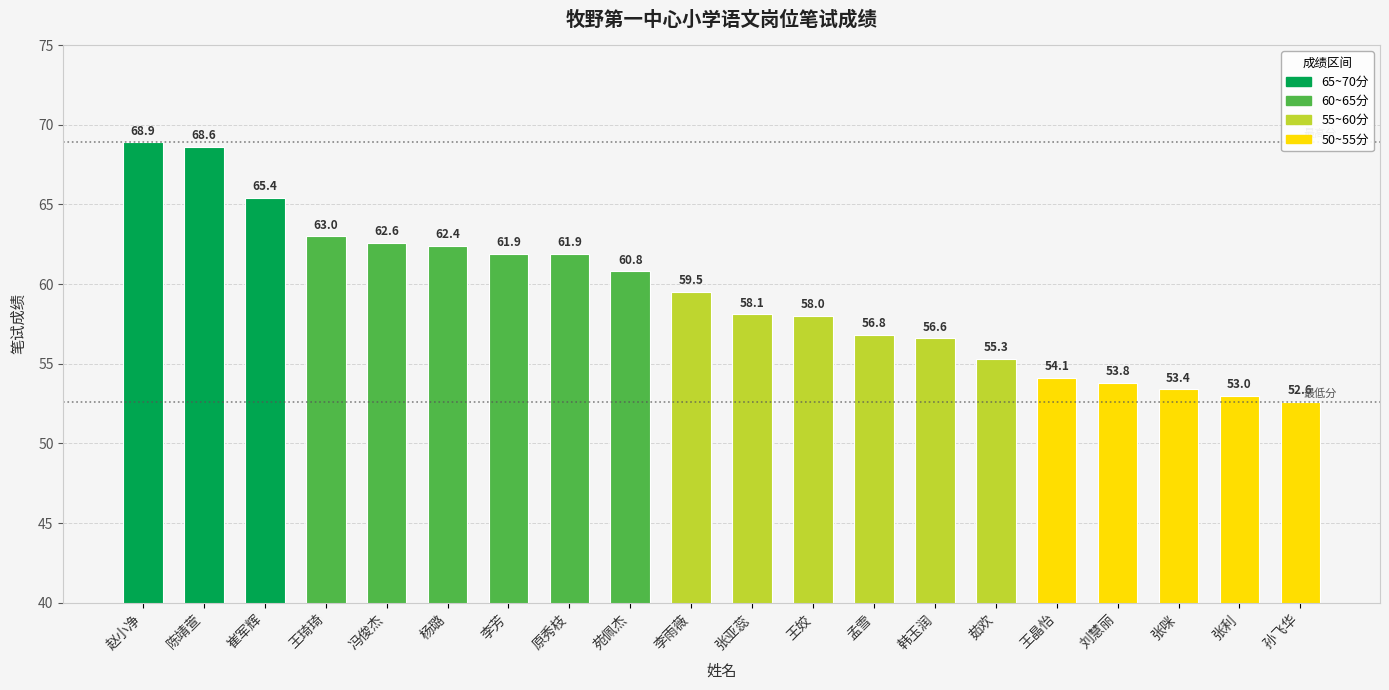

How many bars are there in total?

20